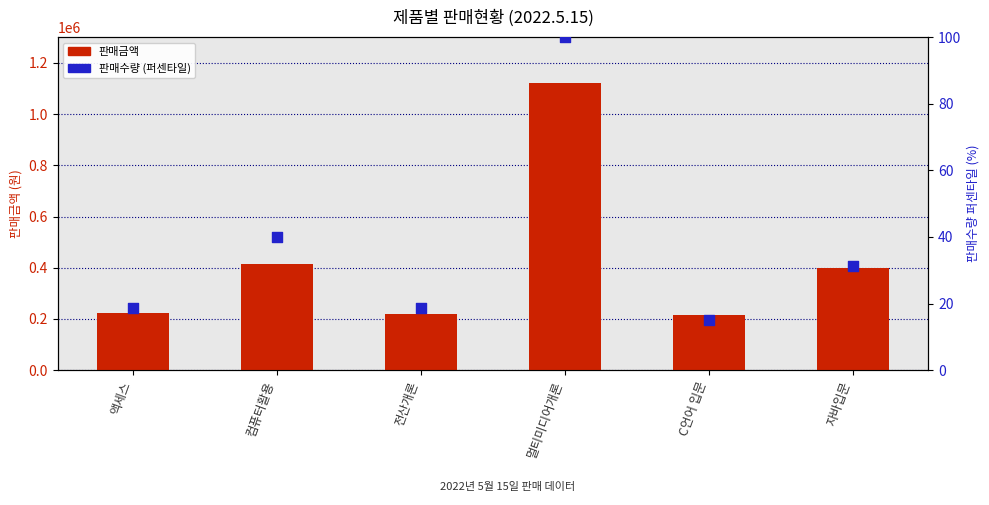

Is the value of 판매수량 (퍼센타일) at 컴퓨터활용 greater than the value of 판매금액 at 컴퓨터활용?

No